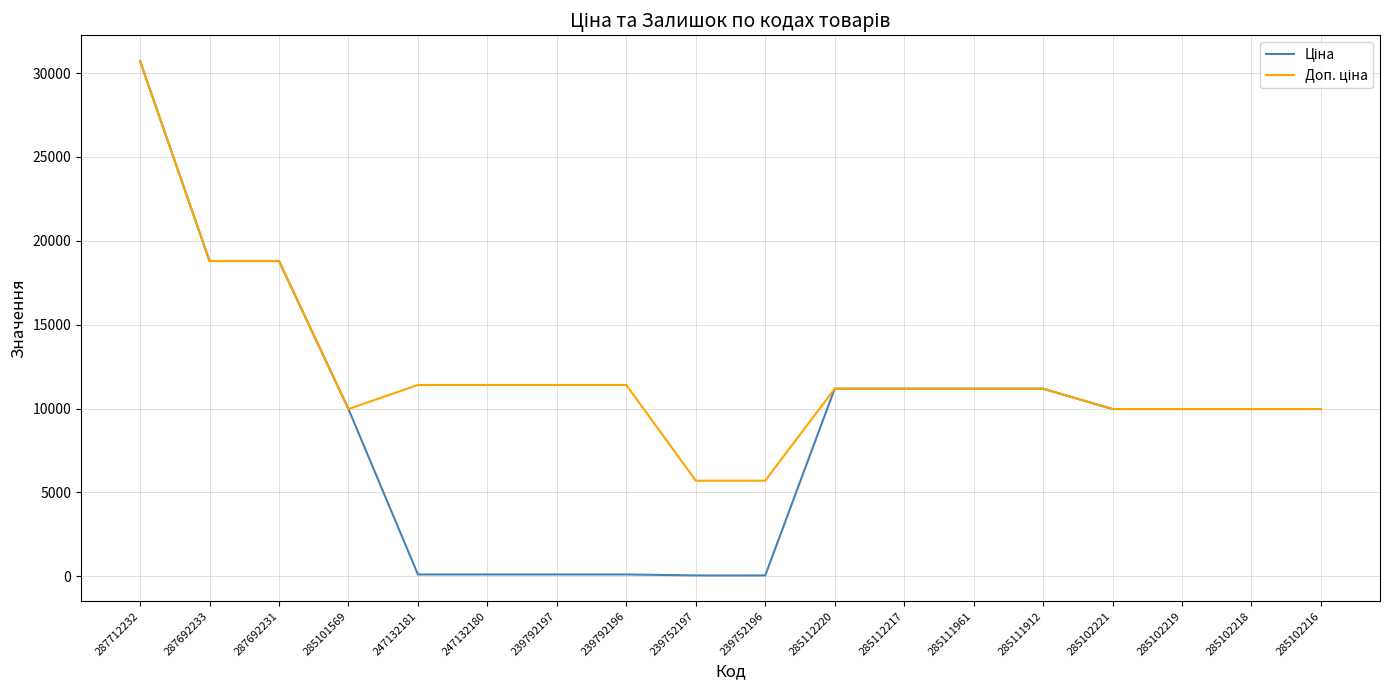

What is the total value across all series at 287692233?

37593.6